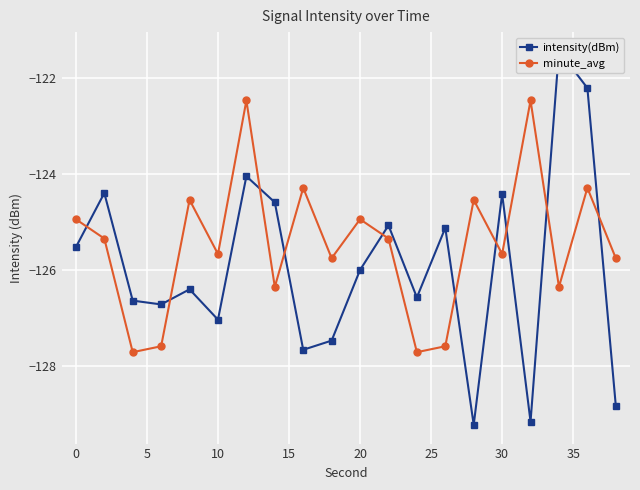

How many distinct data groups are displayed?

2